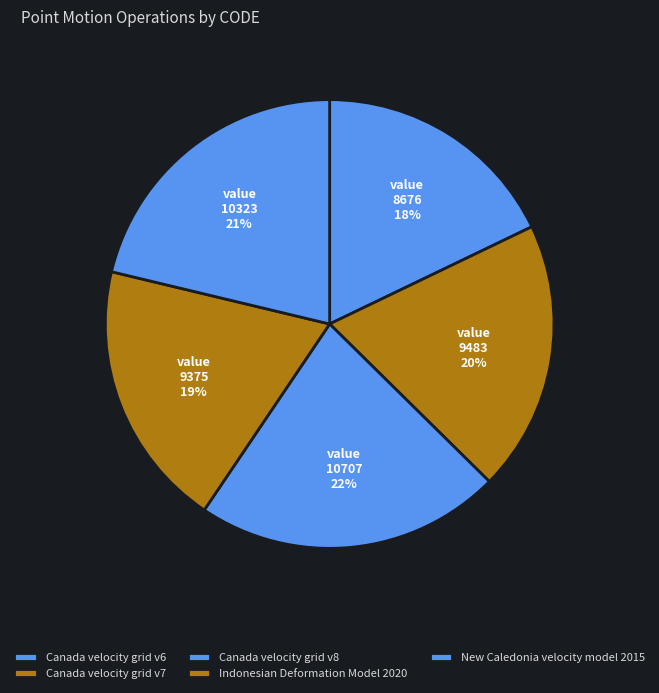

Which category has the biggest portion of the pie?

Canada velocity grid v8